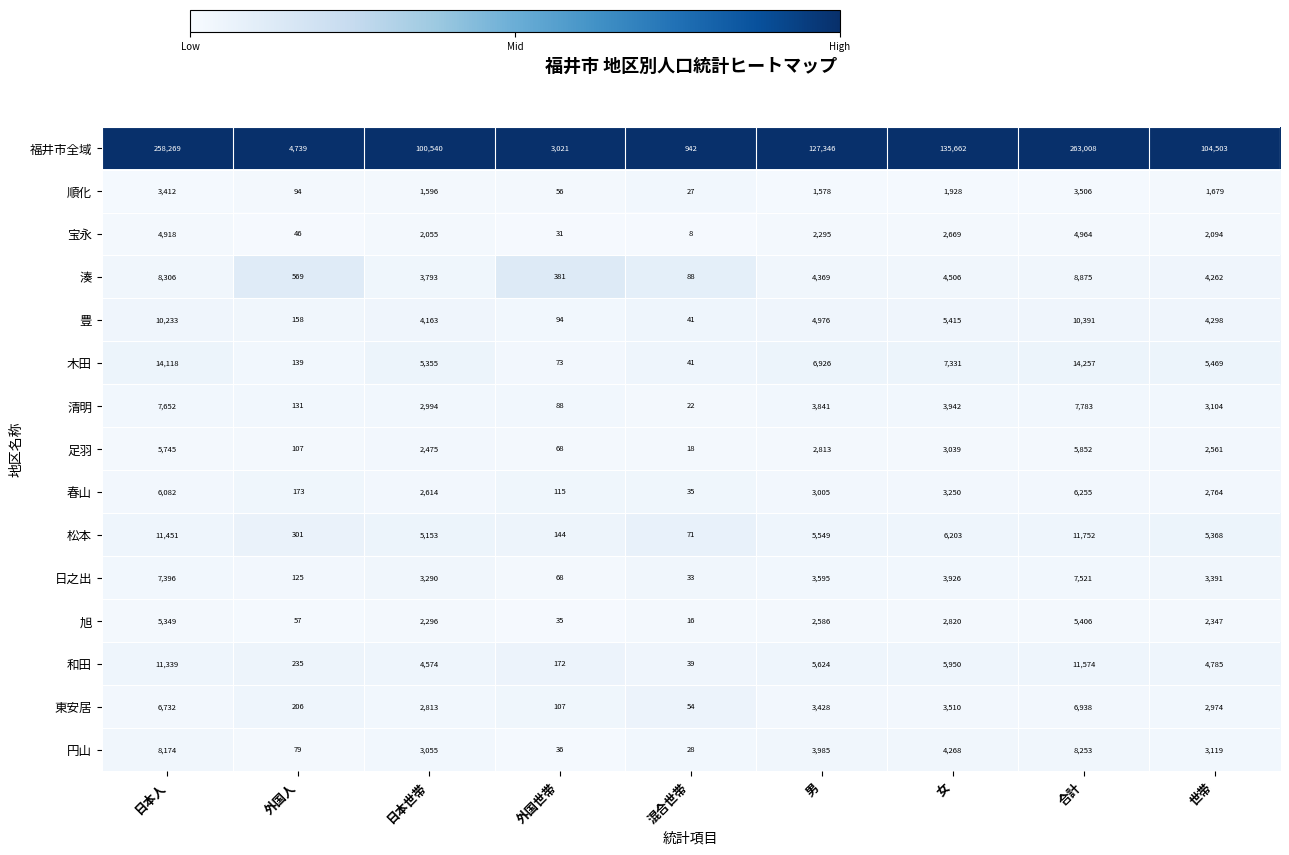

At which label does 宝永 first exceed 2094?

日本人